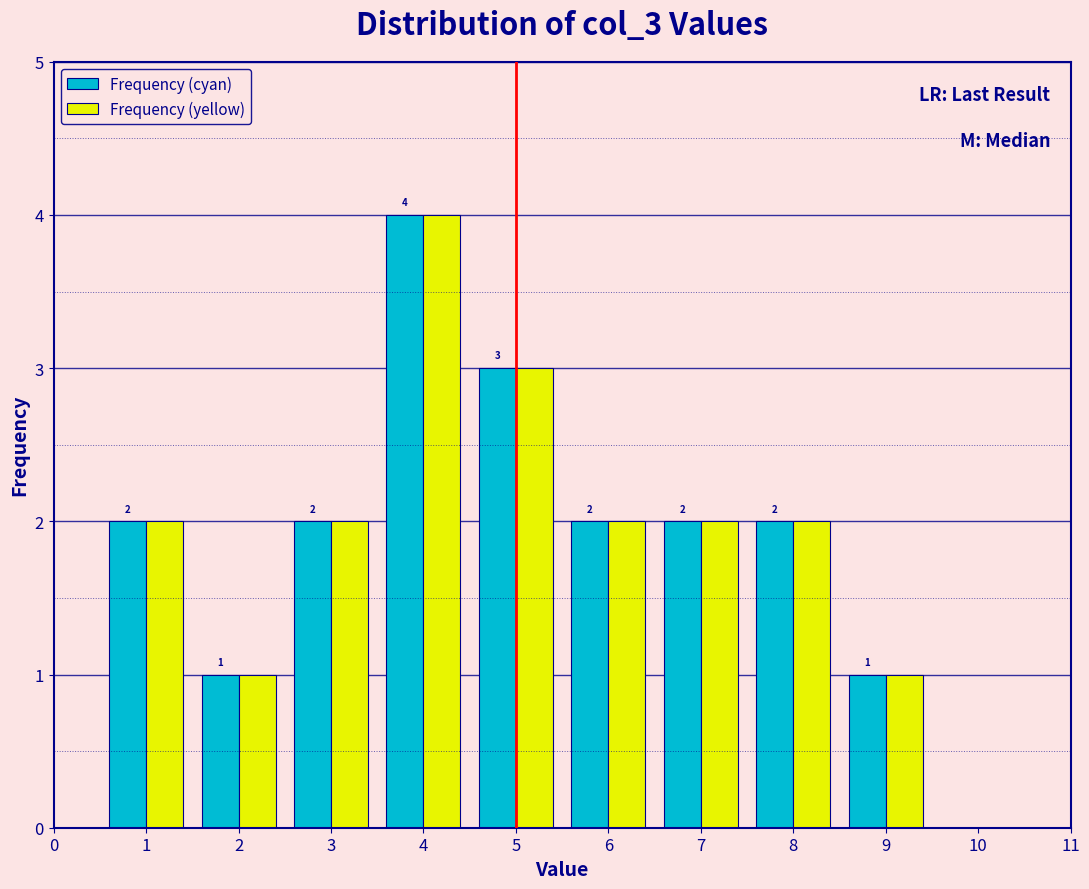

In the Frequency (yellow) series, which range on the x-axis has the tallest bar?

3.5 to 4.5